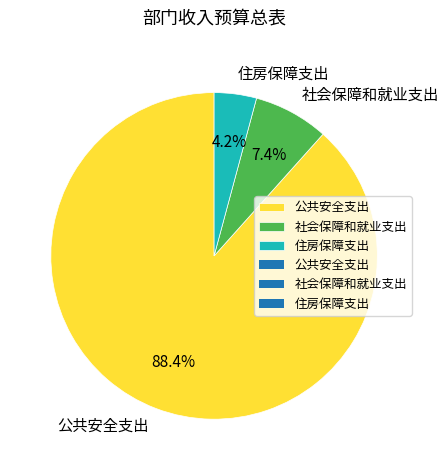

Combined, do 住房保障支出 and 公共安全支出 account for over 50%?

Yes